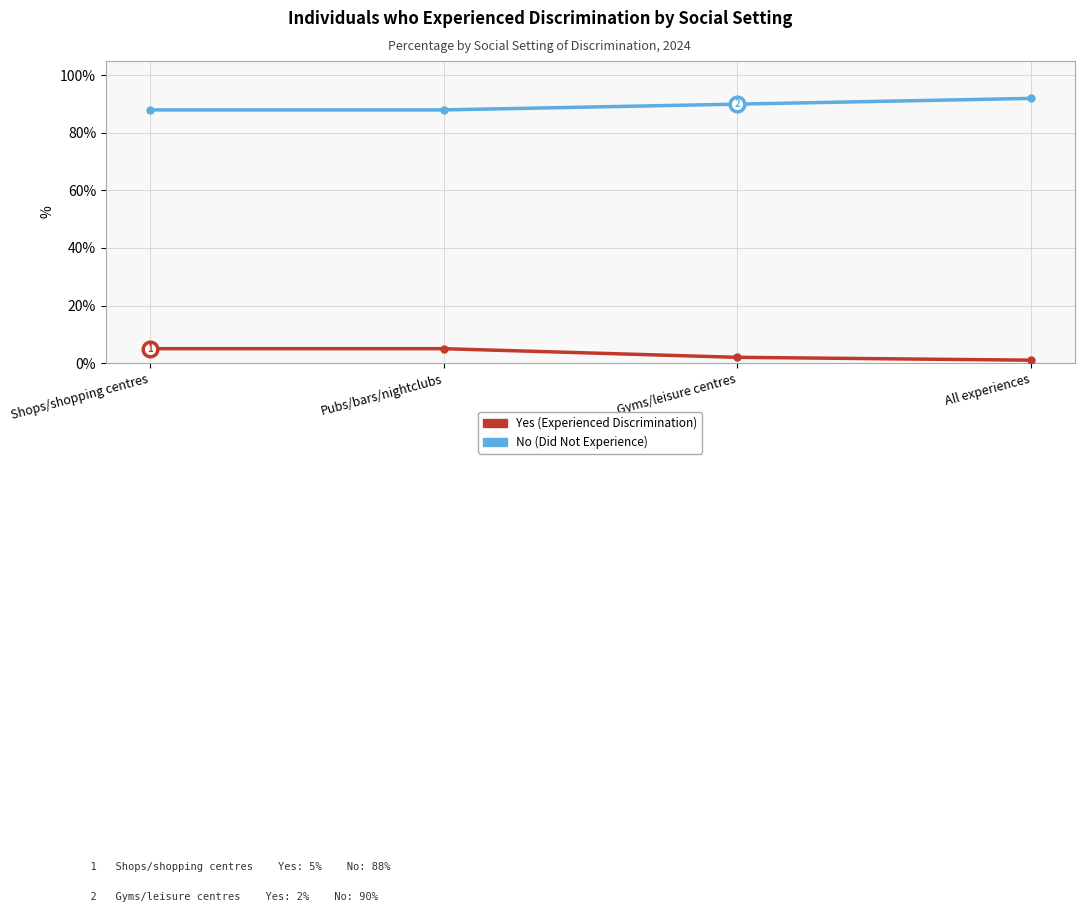

Where is Yes (Experienced Discrimination) nearest to the value 3?

Gyms/leisure centres